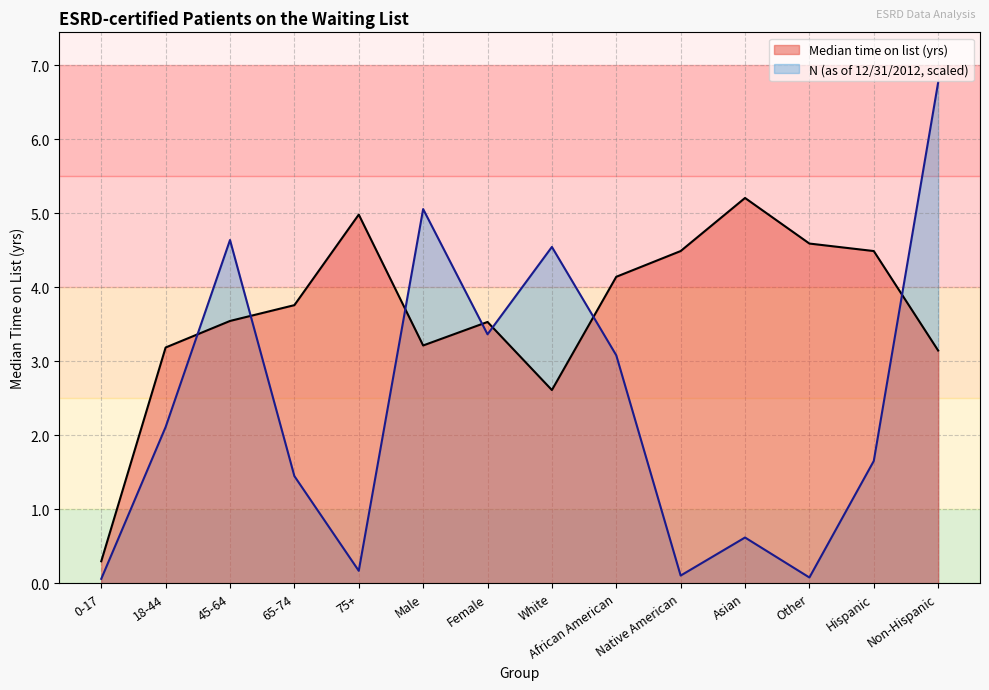

At which category does N (as of 12/31/2012) reach its first local peak?

45-64